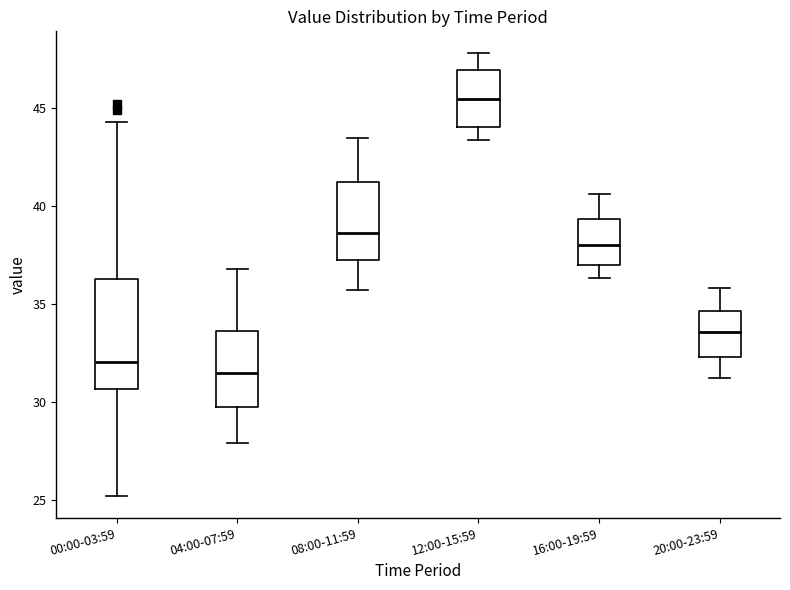

Where does the median line of the box for 00:00-03:59 sit on the y-axis? The values are not printed on the chart, so give them approximately, as read against the axis.

32.0